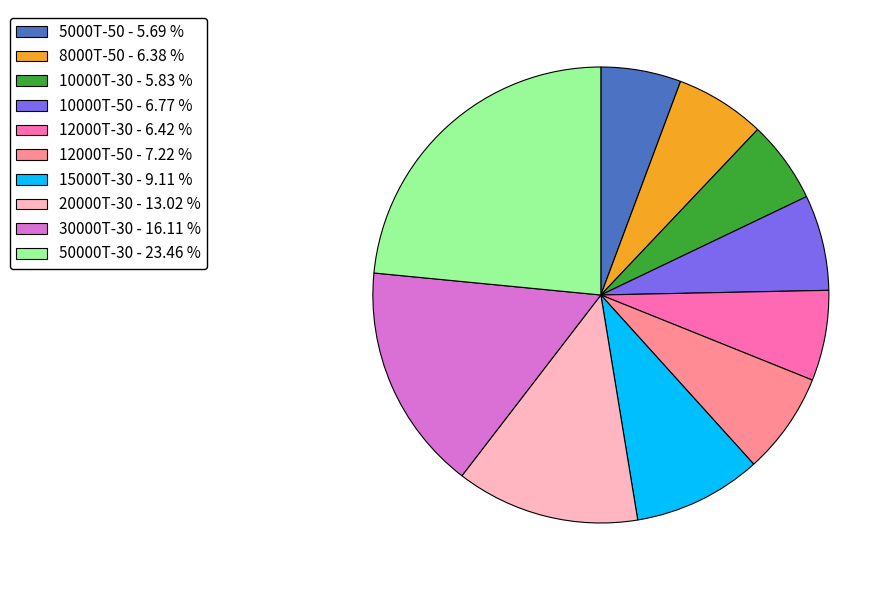

Is it true that 20000Т-30 is 13% of the pie?

True